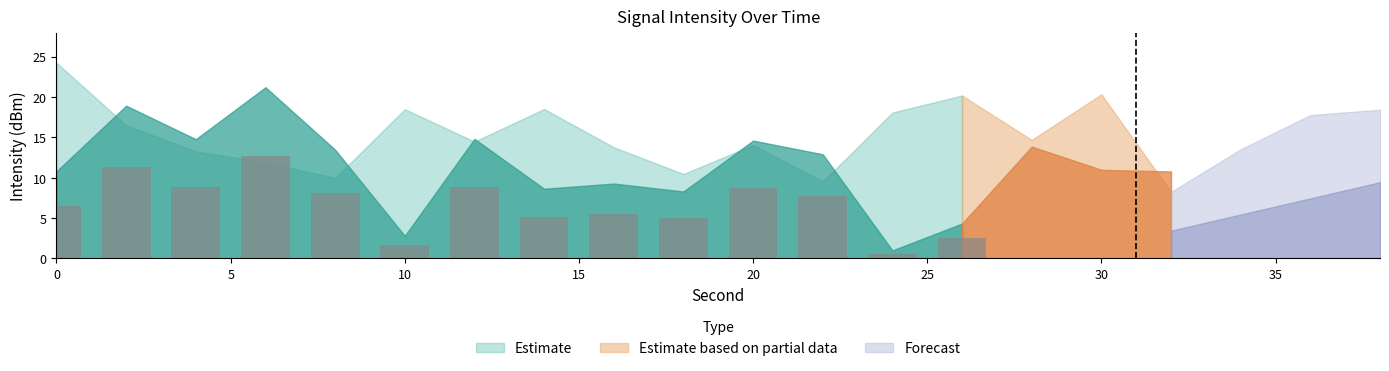

How many data points are above 7?

7